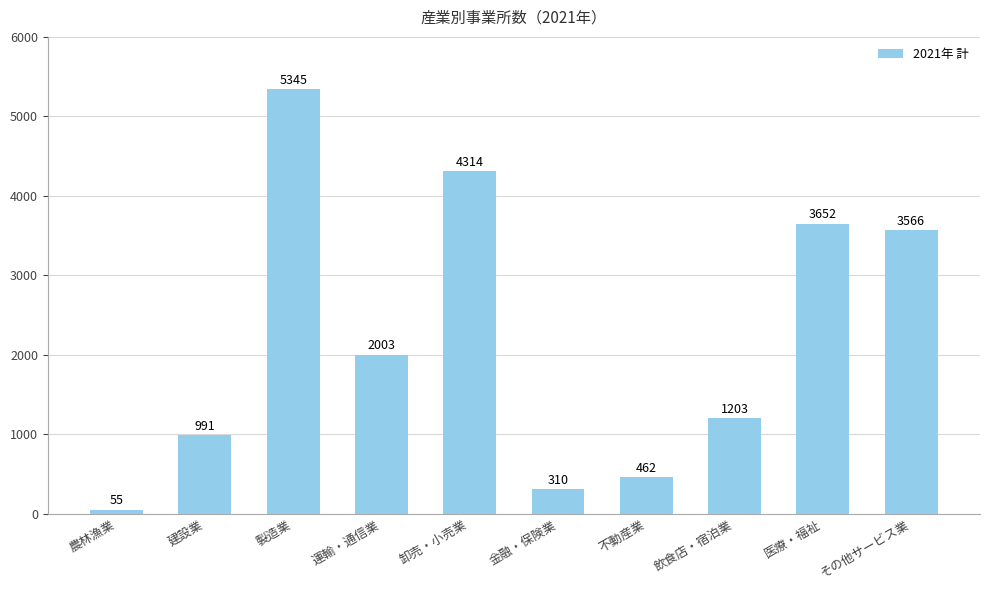

What is the value of the 7th bar from the left?

462